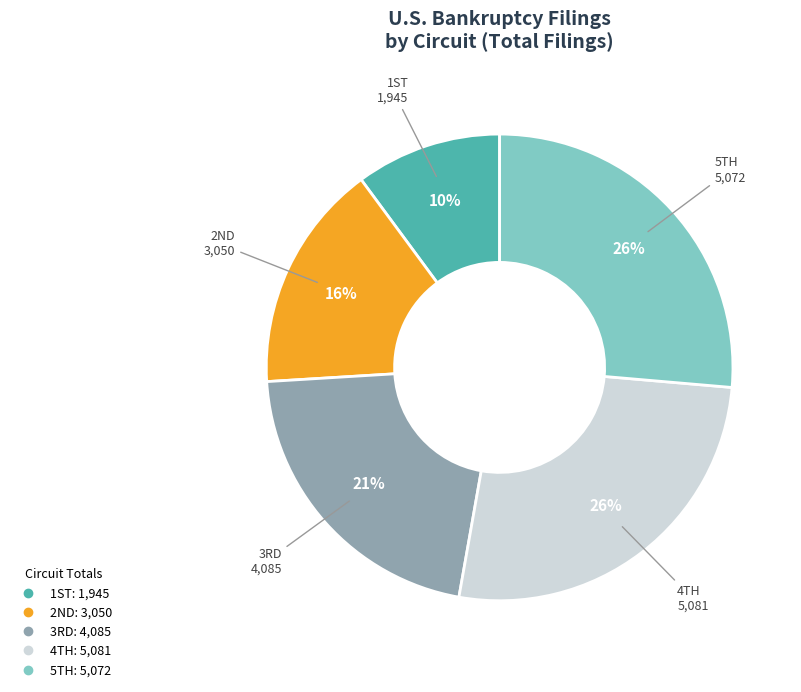

Count the number of slices in the pie.

5